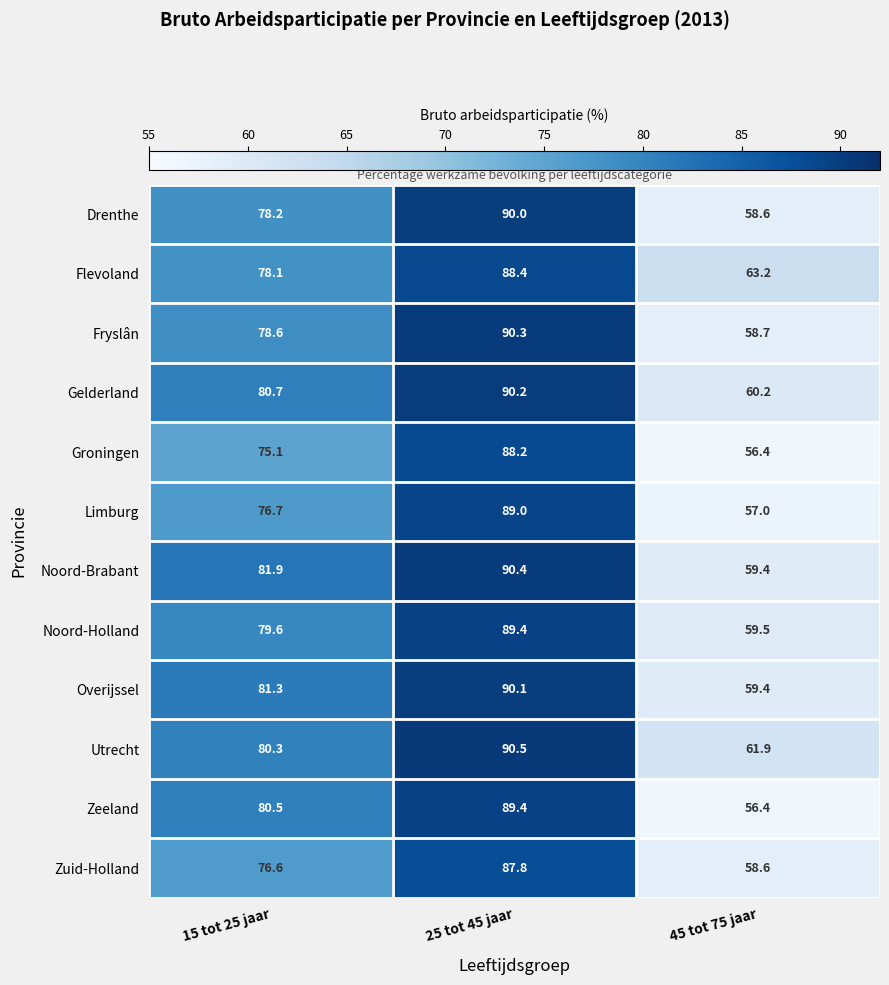

Between 25 tot 45 jaar and 45 tot 75 jaar, which series saw the biggest shift?

Zeeland